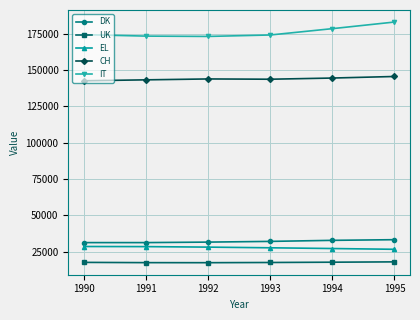

What is the sum of all CH values?

863098